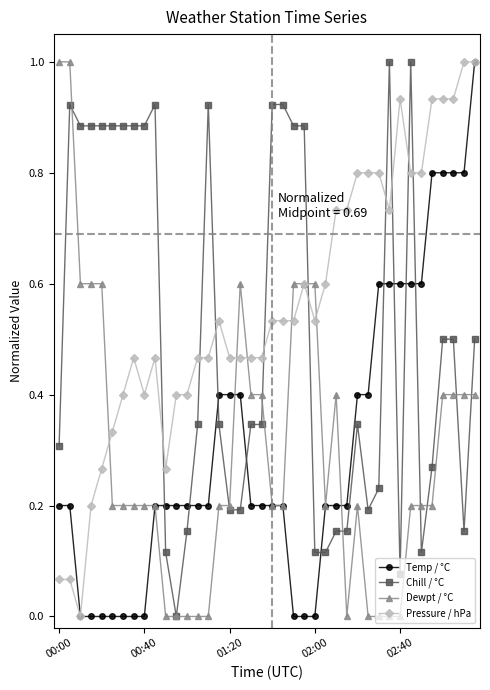

Does the chart display data point markers on the line(s)?

Yes